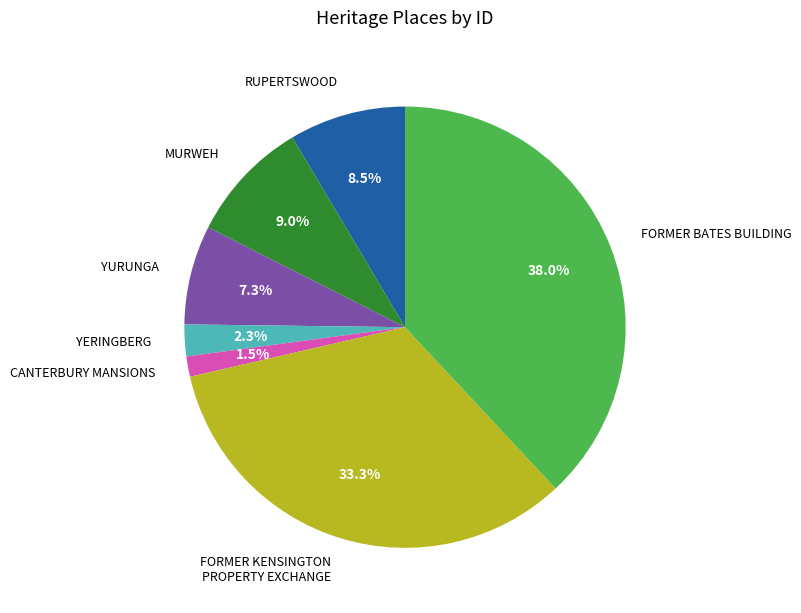

True or false: FORMER BATES BUILDING accounts for 38% of the total.

True